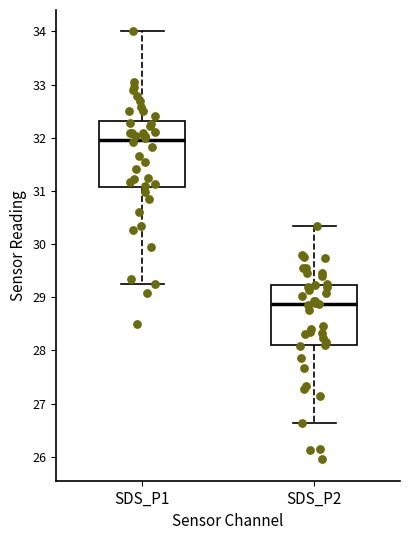

Where does the median line of the box for SDS_P1 sit on the y-axis? The values are not printed on the chart, so give them approximately, as read against the axis.

32.0